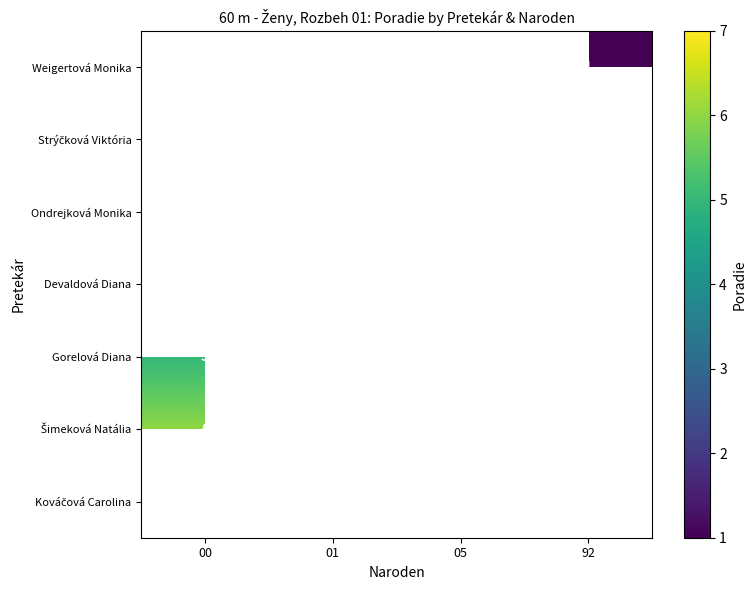

The value of Devaldová Diana at 05 is 4. True or false?

True